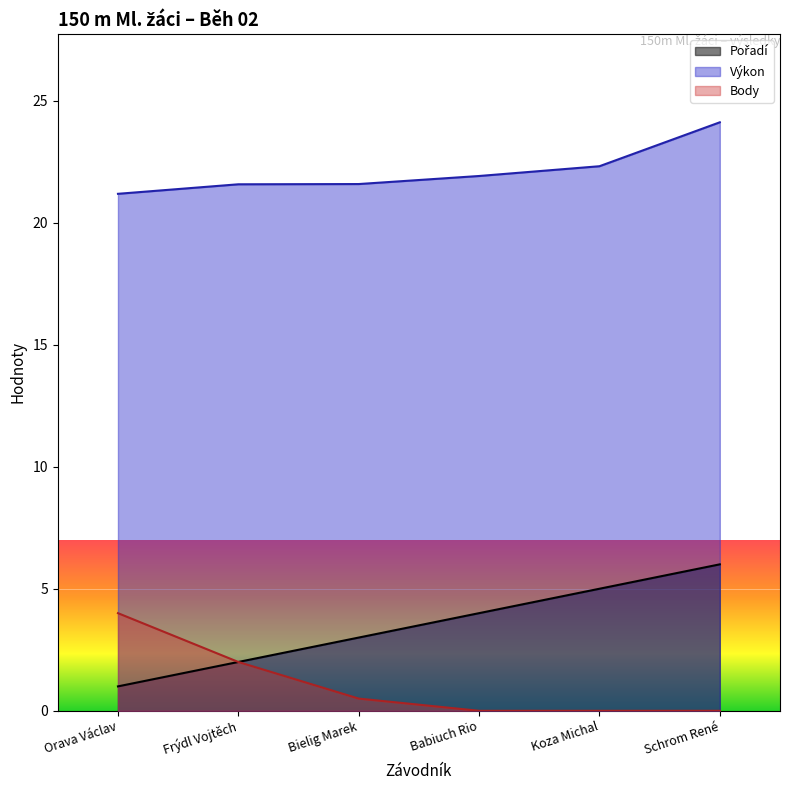

Which category has the highest value across all series?

Schrom René